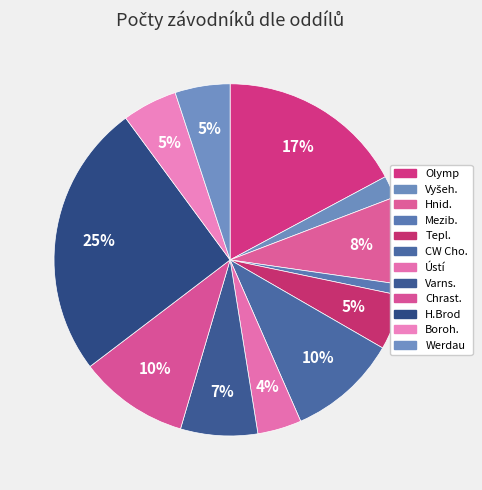

Approximately how many times larger is the value at Werdau compared to Ústí?

1.2